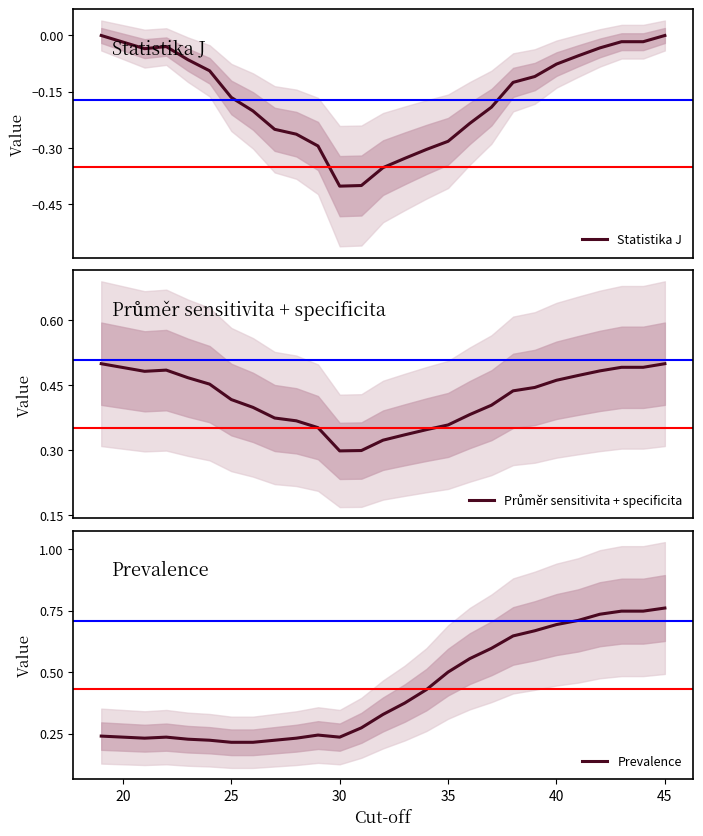

The Prevalence series shows 0.1 at 30. True or false?

False